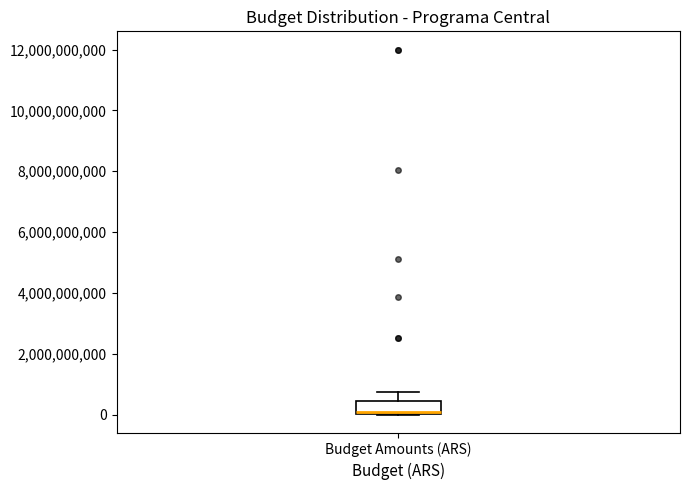

Transcribe this box plot: give where the median line is, the range the box spans, and where the two whiskers end, as read against the y-axis. The values are not printed on the chart, so give them approximately, as read against the axis.

median 0 (just above the box's lower edge), box 0 to 400000000, whiskers 0 to 800000000